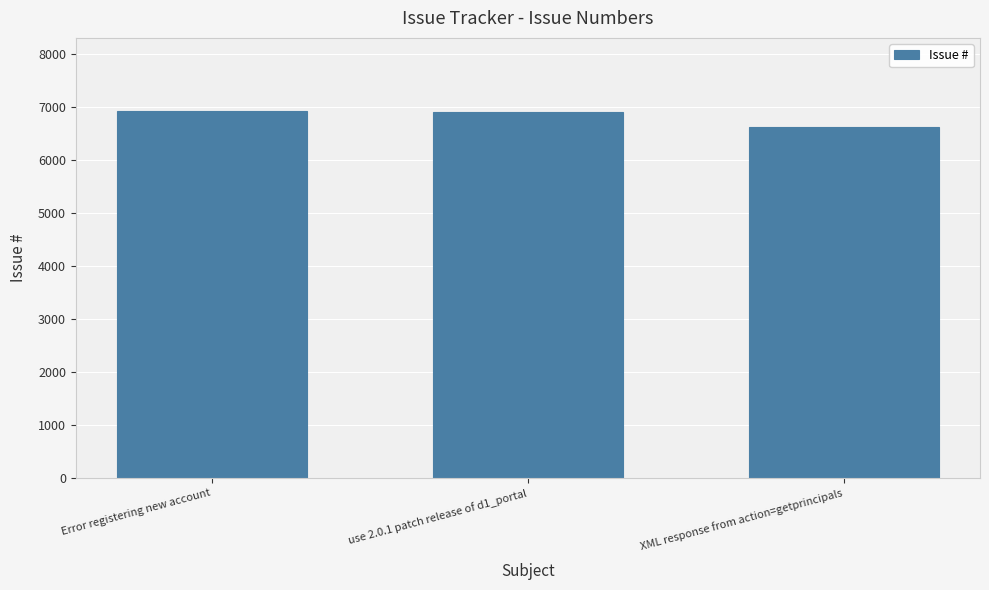

At which label is the value closest to 6767?

use 2.0.1 patch release of d1_portal